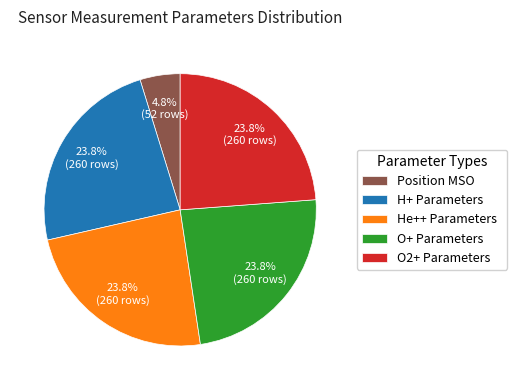

Does any single category account for the majority?

No